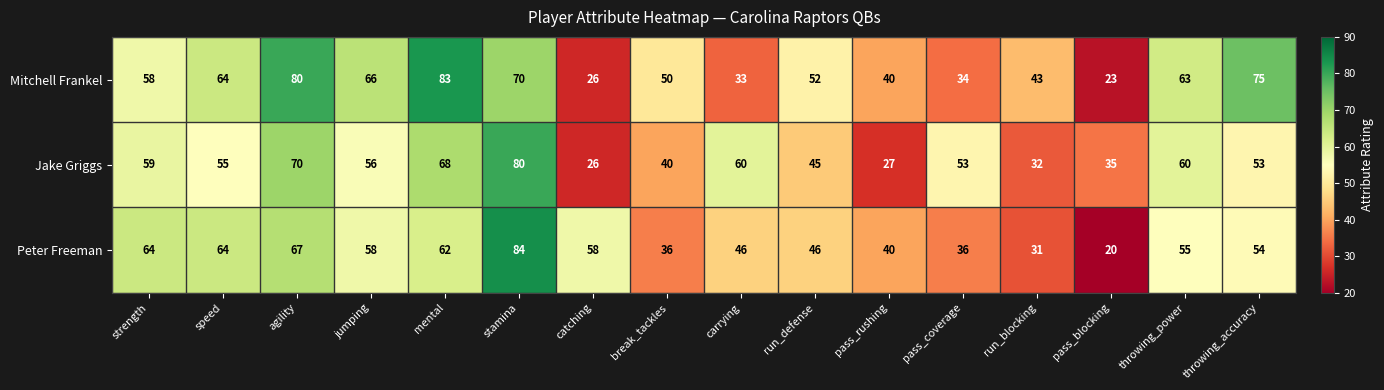

How many data points in Peter Freeman are less than 55?

8